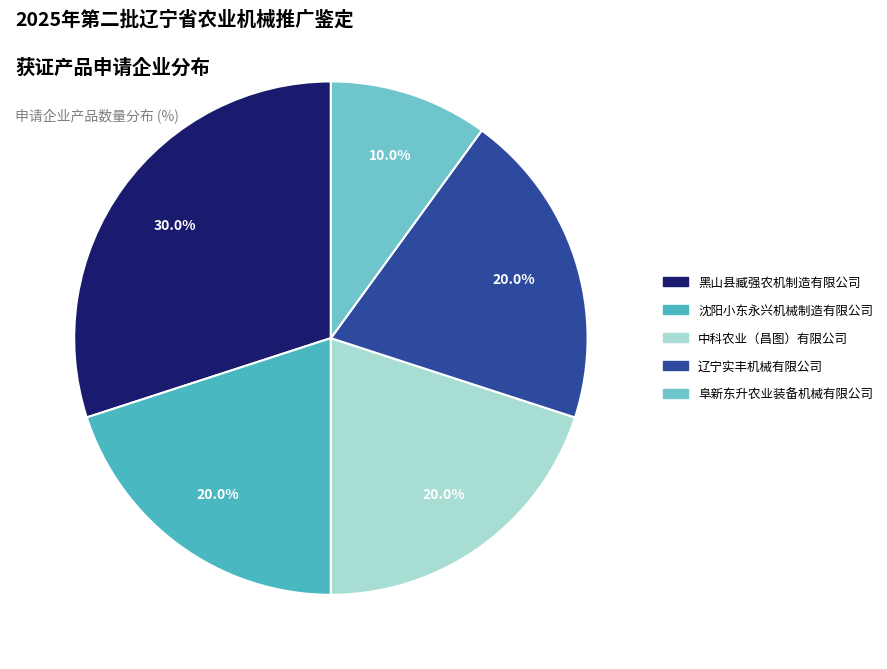

To the nearest percent, what percentage of the pie is 中科农业（昌图）有限公司?

20%